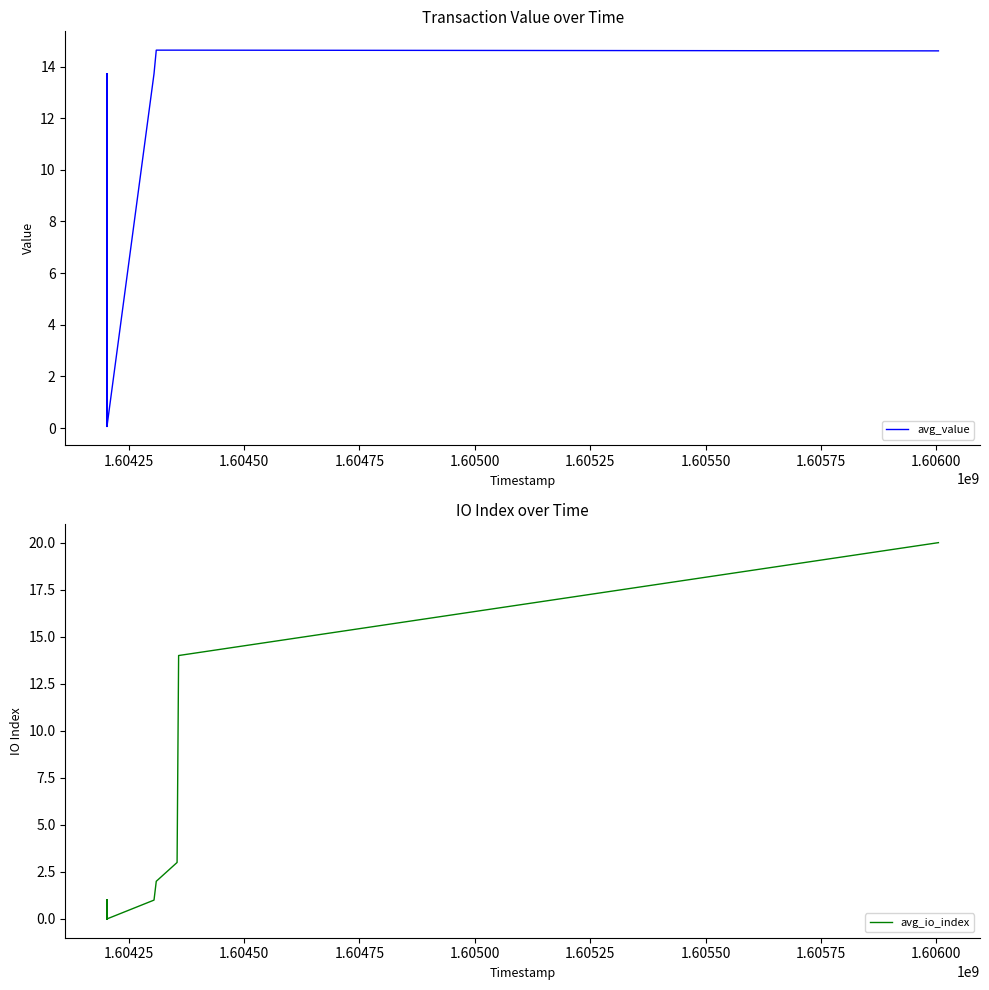

Reading right to left, extract all data points from this chart.

avg_value: 14.6	14.6	14.6	14.6	13.7	0.1	13.7	0.1	13.7	0.1	13.7	0.1	13.7	0.1	0.1	13.7	0.1	13.7	0.1	13.7
avg_io_index: 20.0	14.0	3.0	2.0	1.0	0.0	1.0	0.0	1.0	0.0	1.0	0.0	1.0	0.0	0.0	1.0	0.0	1.0	0.0	1.0